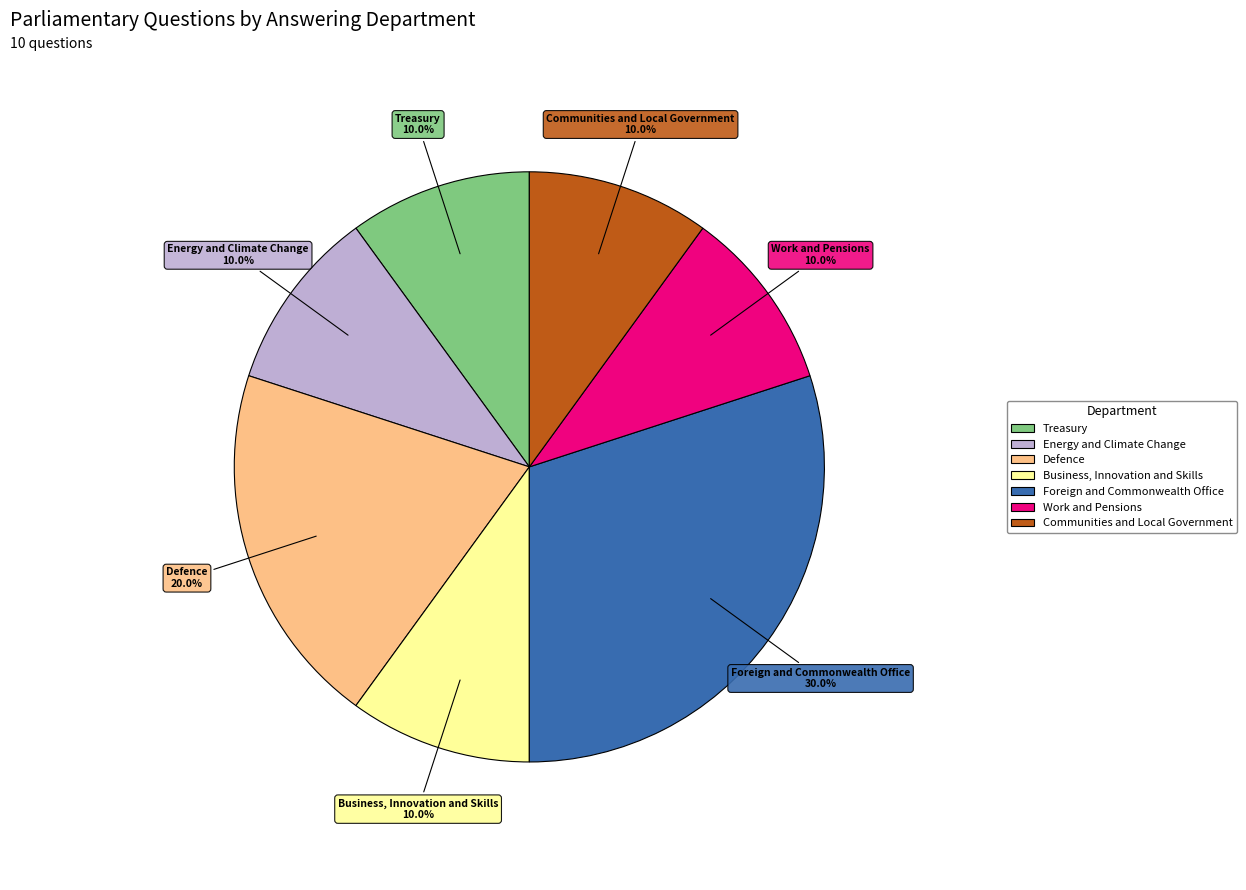

The Treasury slice represents 23% of the pie. True or false?

False